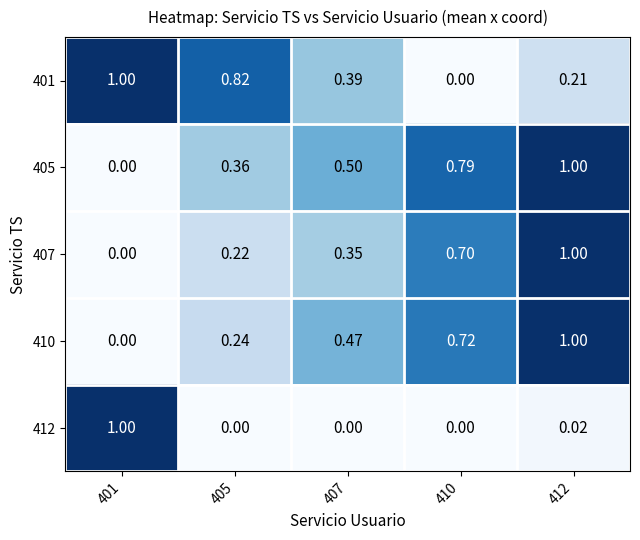

Between 401 and 407, which series saw the biggest shift?

412